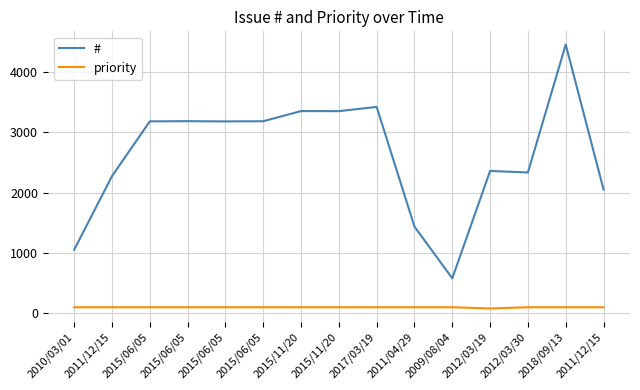

At which category does the chart reach its minimum across all series?

2012/03/19